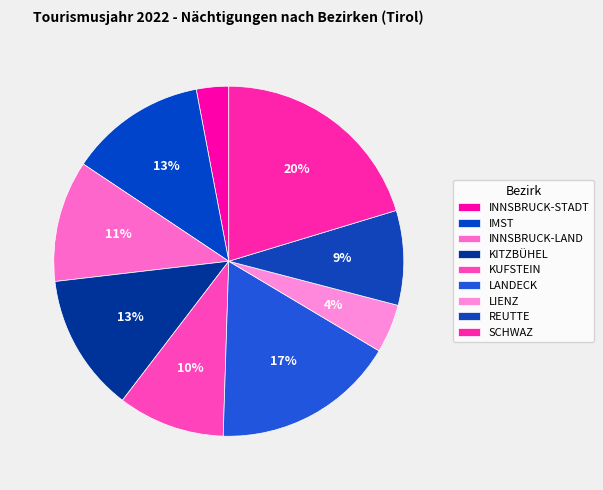

To the nearest percent, what is the average slice percentage?

11%